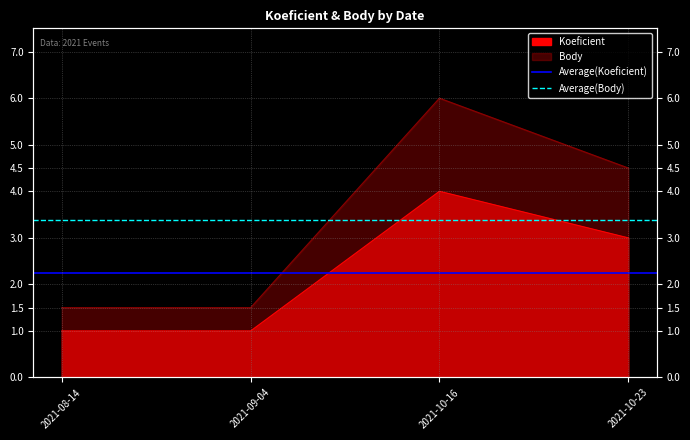

What position from the left is 2021-08-14?

1